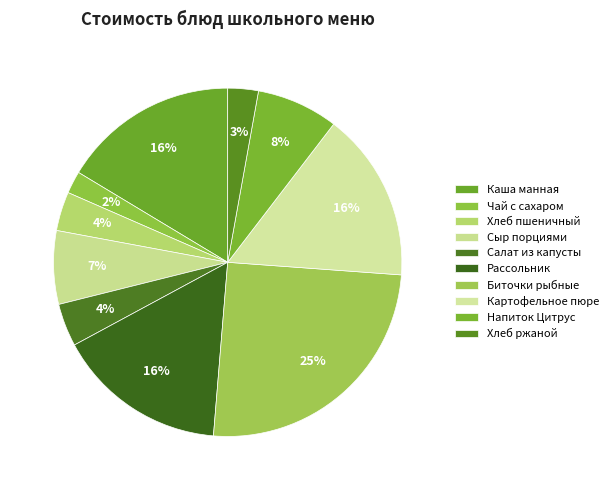

Count the number of slices in the pie.

10